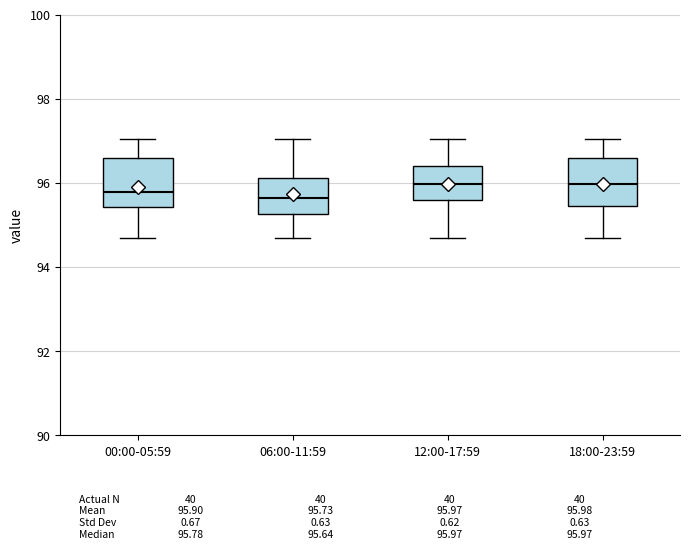

Reading left to right, transcribe this box plot: for each box, give where its median line is, the range the box spans, and where its two whiskers end, as read against the y-axis. The values are not printed on the chart, so give them approximately, as read against the axis.

00:00-05:59: median 95.8, box 95.4 to 96.6, whiskers 94.6 to 97.0
06:00-11:59: median 95.6, box 95.2 to 96.2, whiskers 94.6 to 97.0
12:00-17:59: median 96.0, box 95.6 to 96.4, whiskers 94.6 to 97.0
18:00-23:59: median 96.0, box 95.4 to 96.6, whiskers 94.6 to 97.0